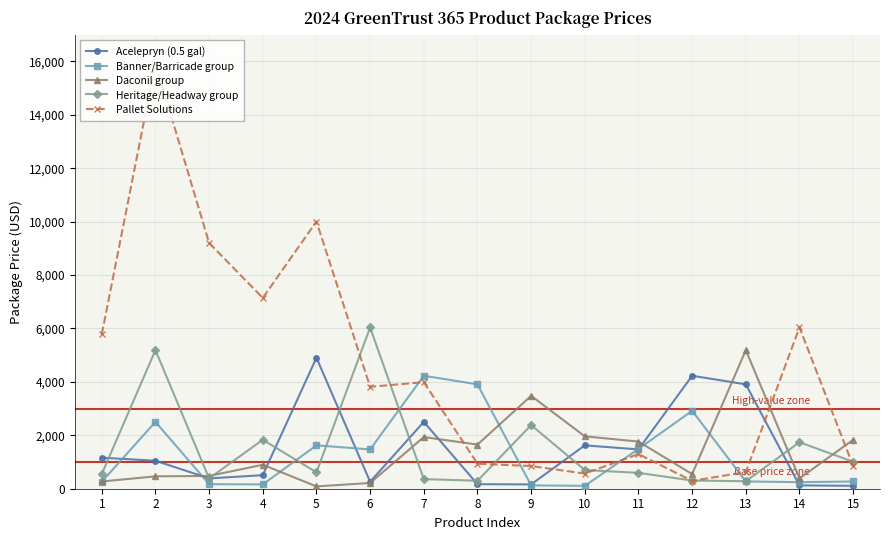

Does the chart display data point markers on the line(s)?

Yes